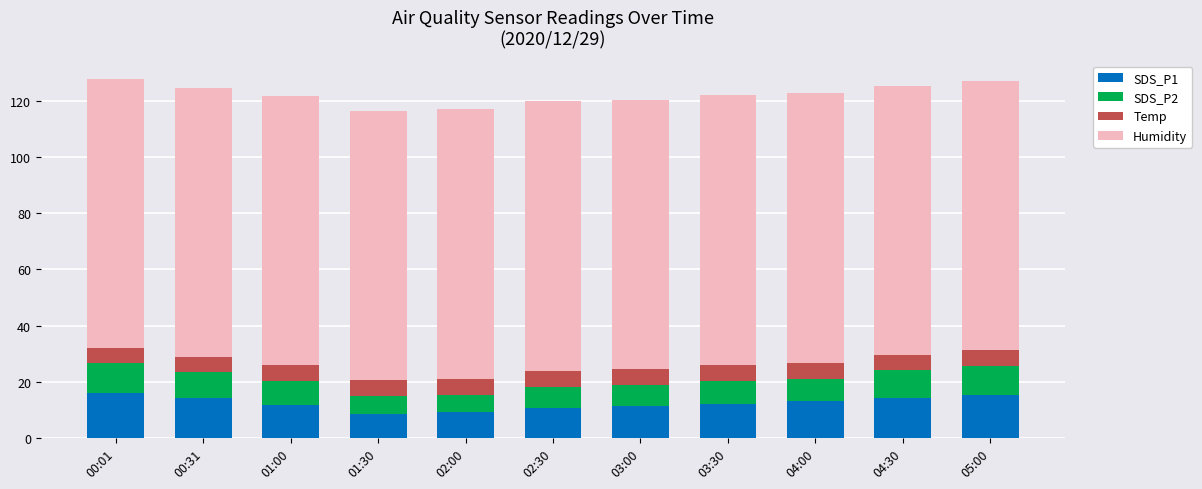

What are all the series names shown in the legend?

SDS_P1, SDS_P2, Temp, Humidity